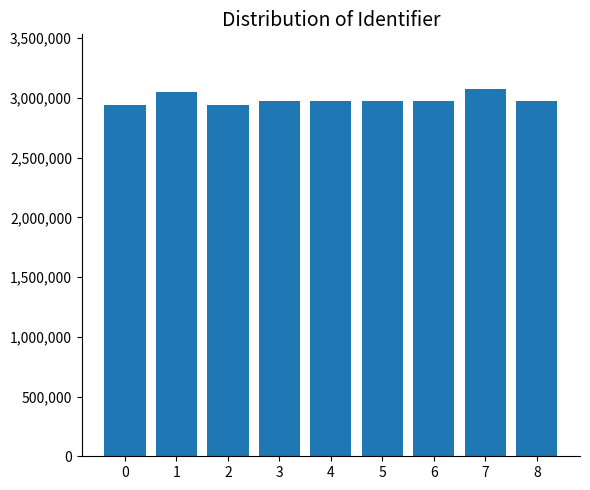

What is the difference between the values at 1 and 0?

111813